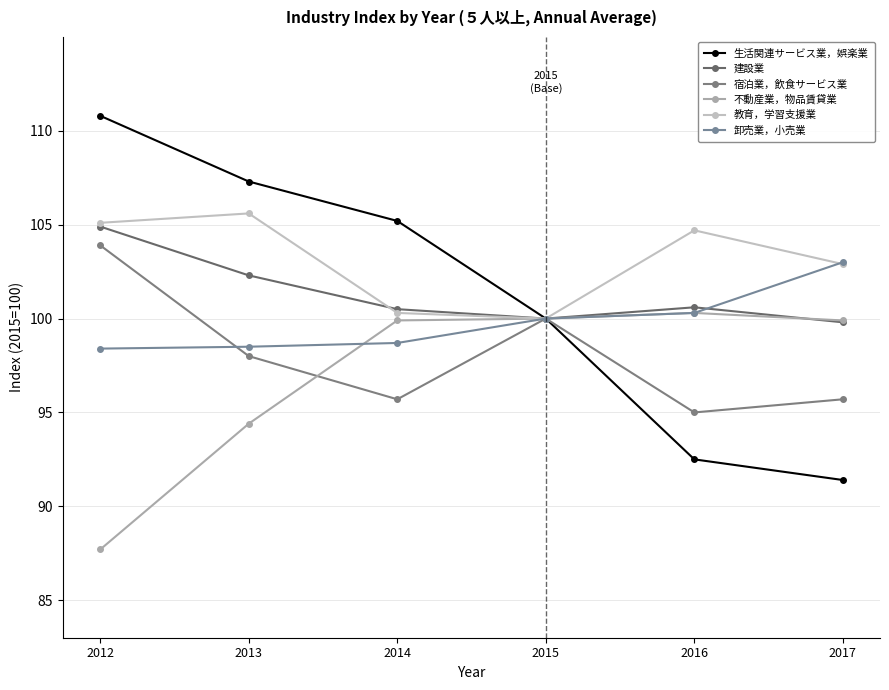

What is the average value of the 卸売業，小売業 series?

99.8